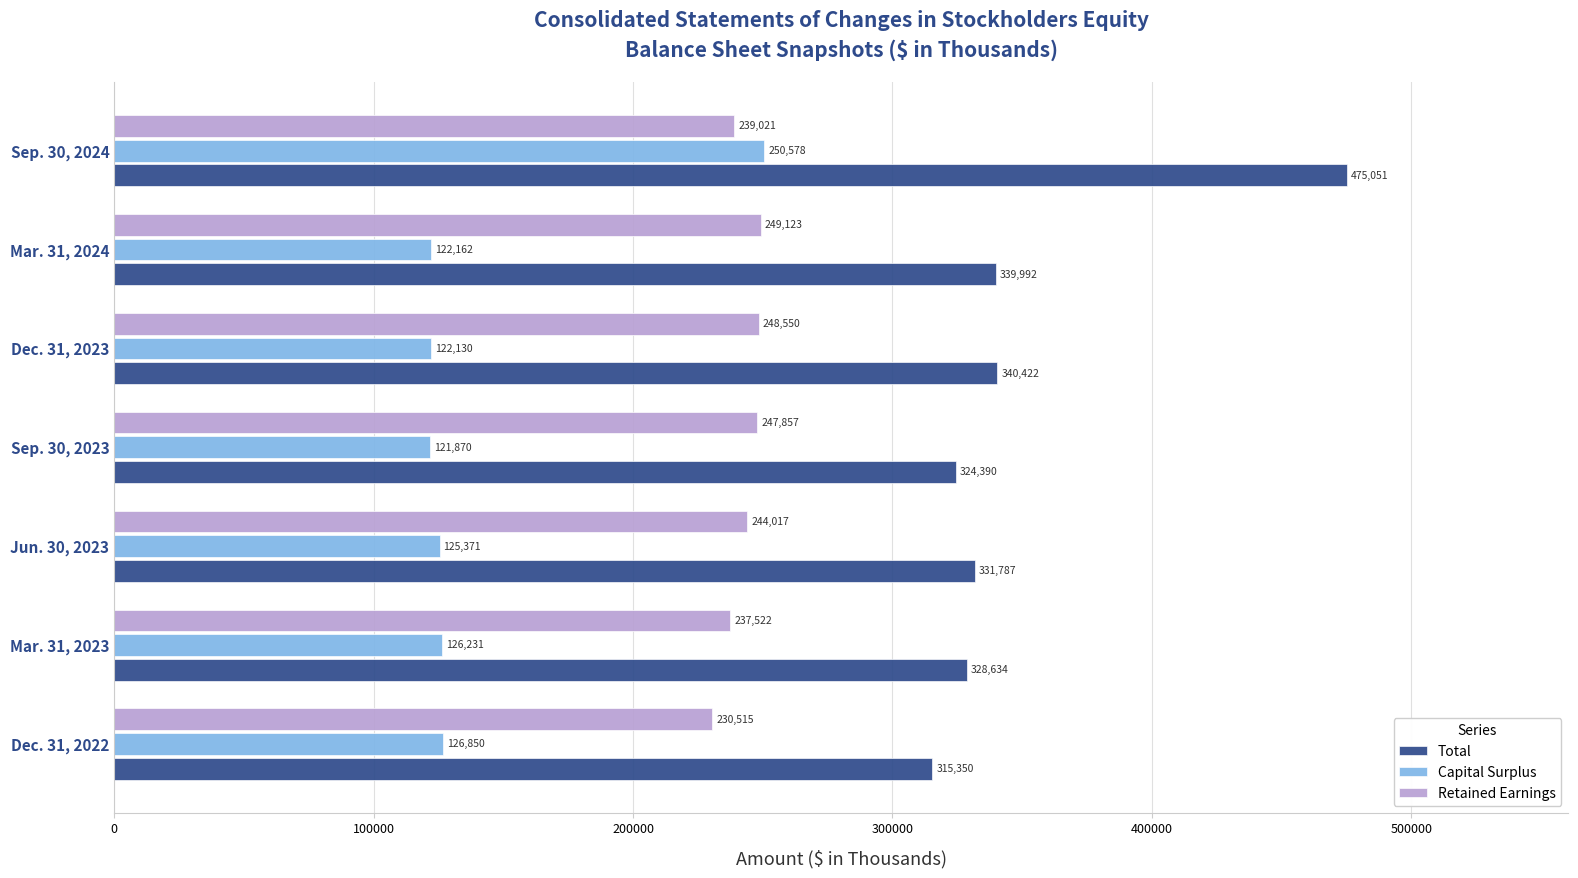

True or false: Total has a value of 74775 at Mar. 31, 2024.

False